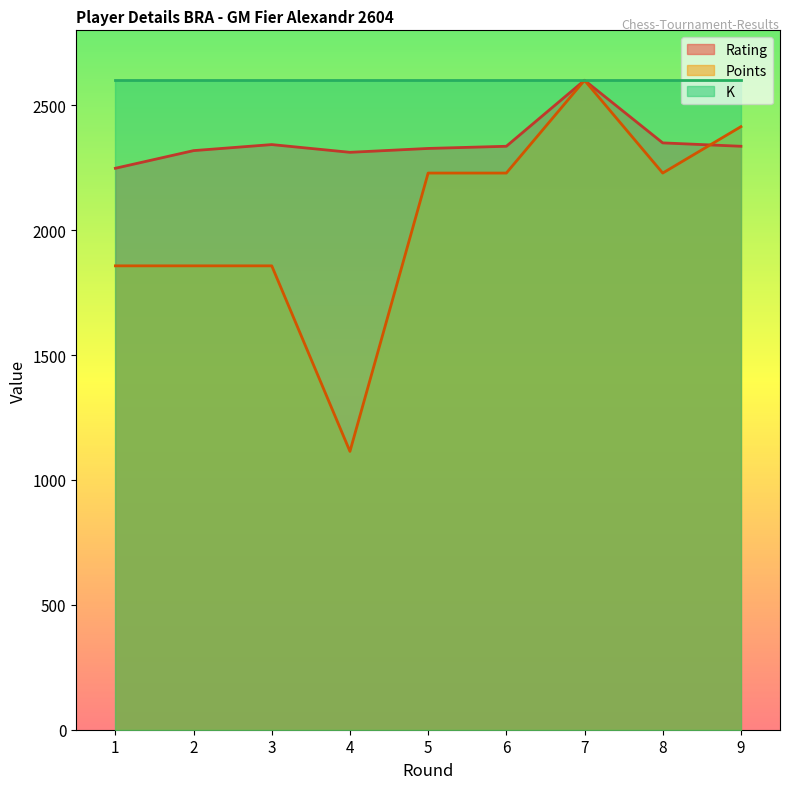

The Points series shows 1857.1 at 1. True or false?

True